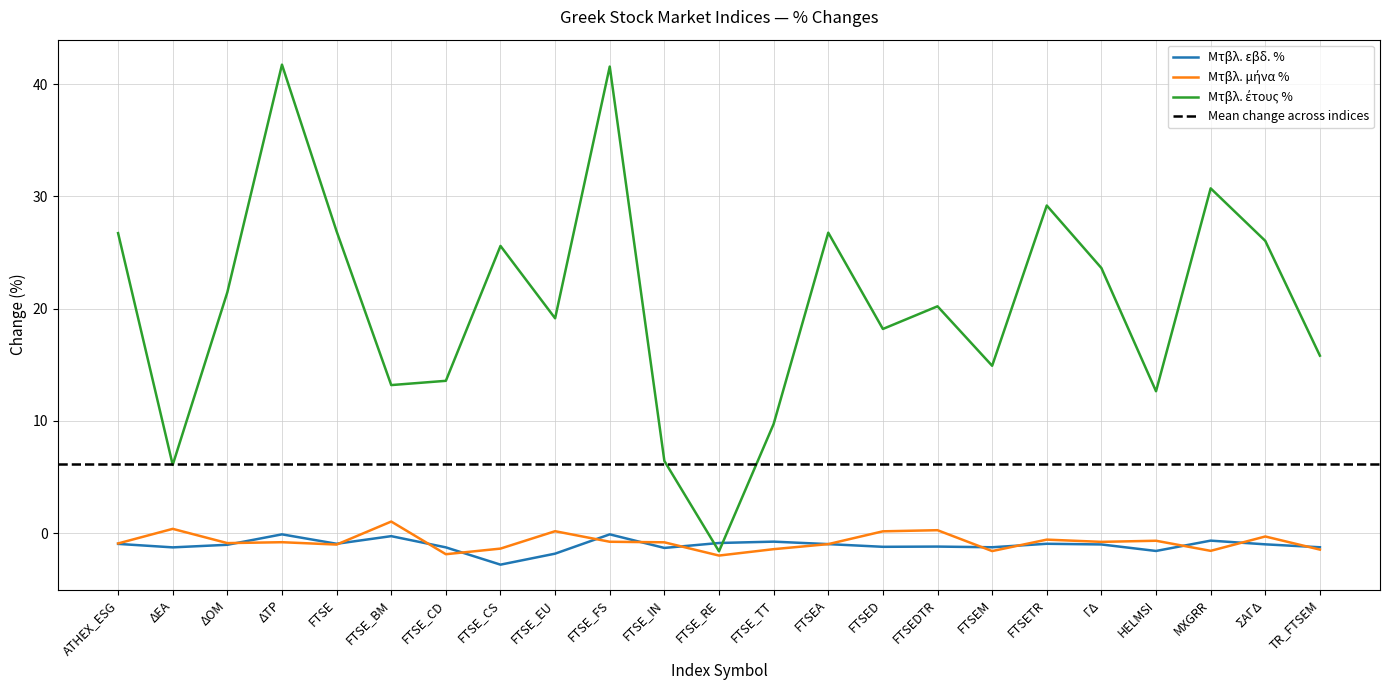

What is the difference between the second highest and second lowest values in the Μτβλ. εβδ. % series?

1.7